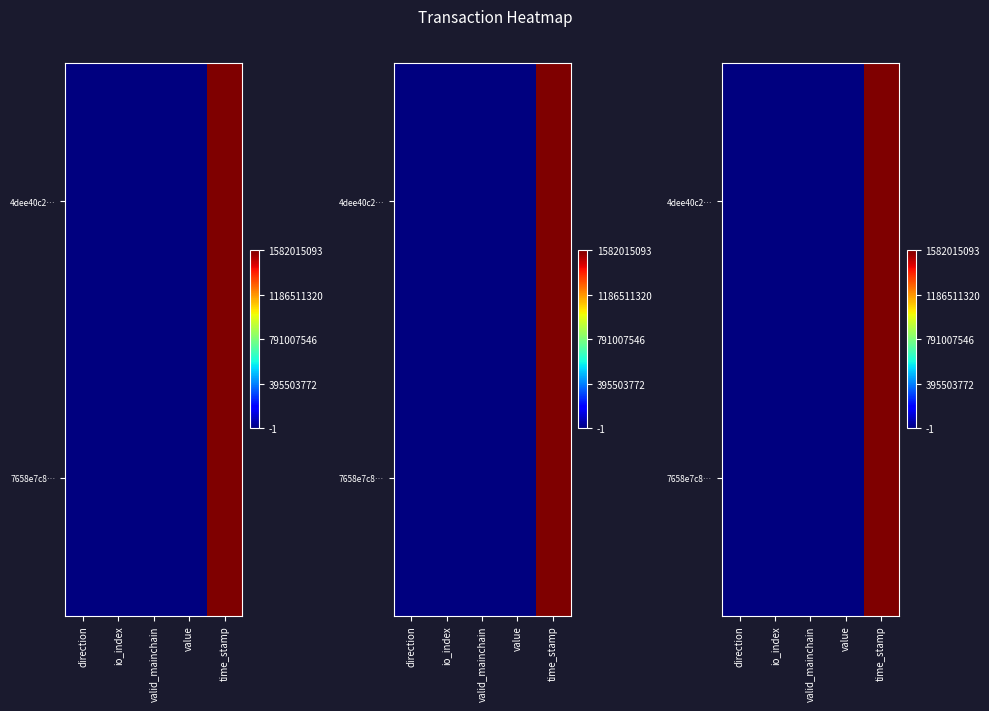

What is the difference between the maximum and minimum values in the 4dee40c2… series?

1582015094.0